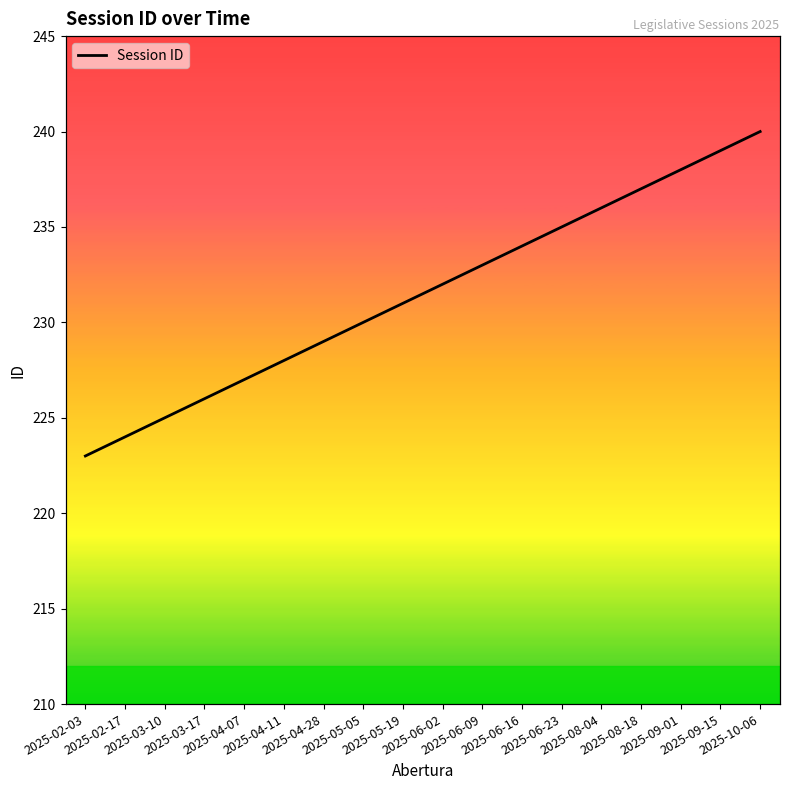

Reading left to right, what are all the values shown in this chart?

223	224	225	226	227	228	229	230	231	232	233	234	235	236	237	238	239	240